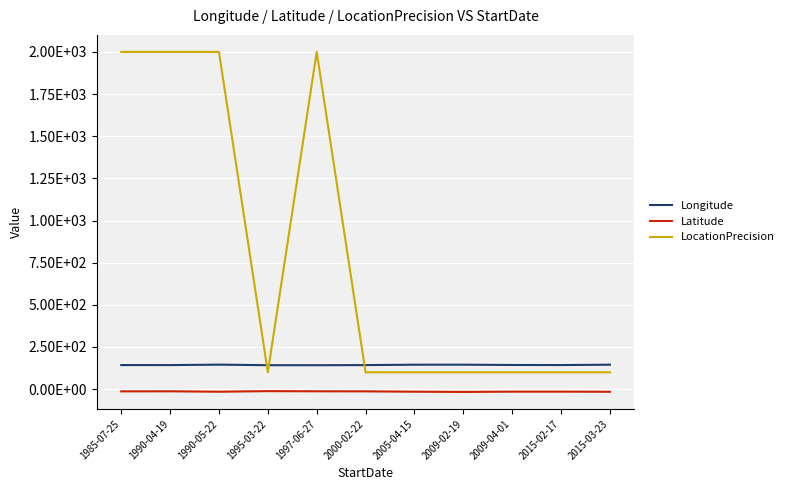

What is the difference between the maximum and minimum values in the Longitude series?

3.5